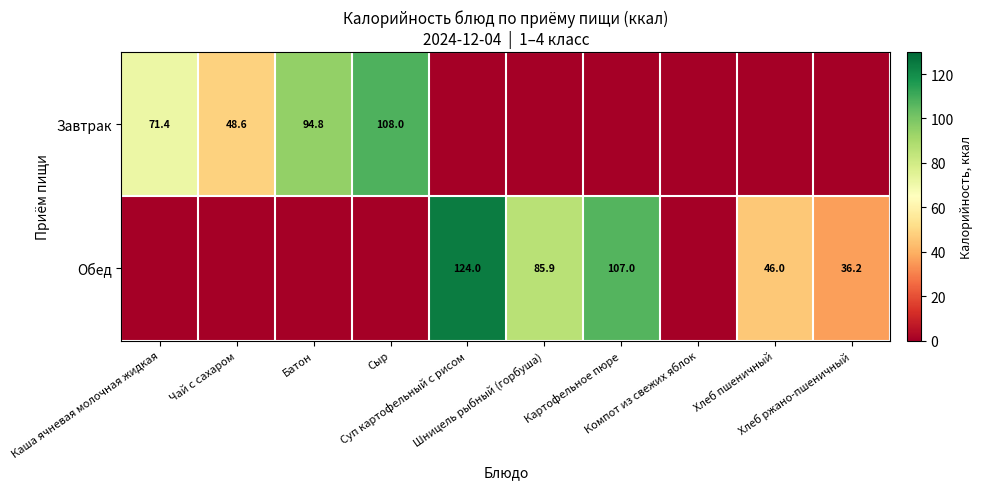

What is the average value of the Обед series?

39.9